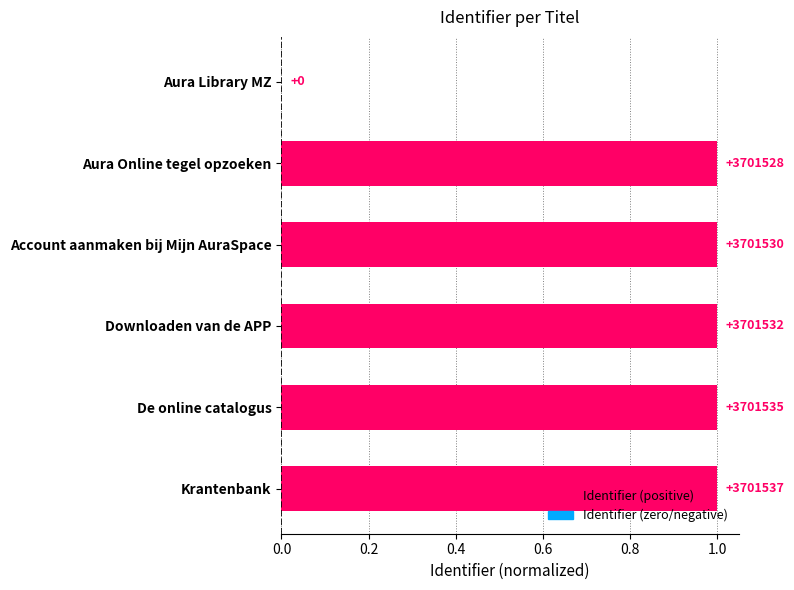

Are the bars horizontal?

Yes